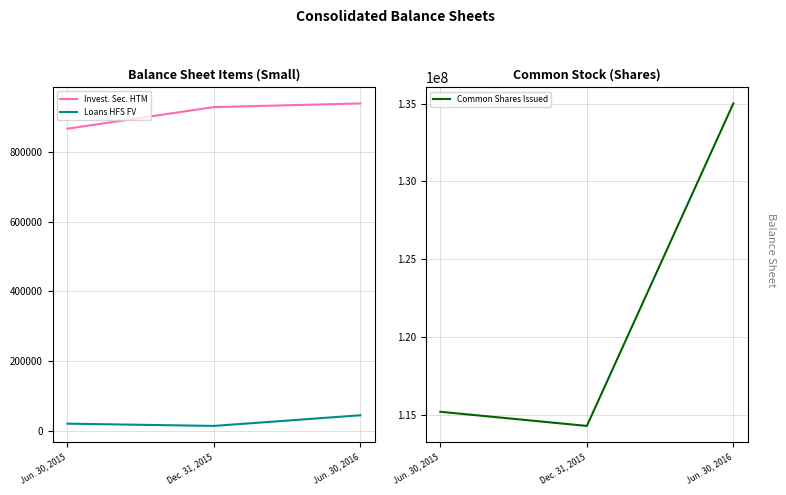

Which has a higher value, Dec. 31, 2015 or Jun. 30, 2015?

Dec. 31, 2015